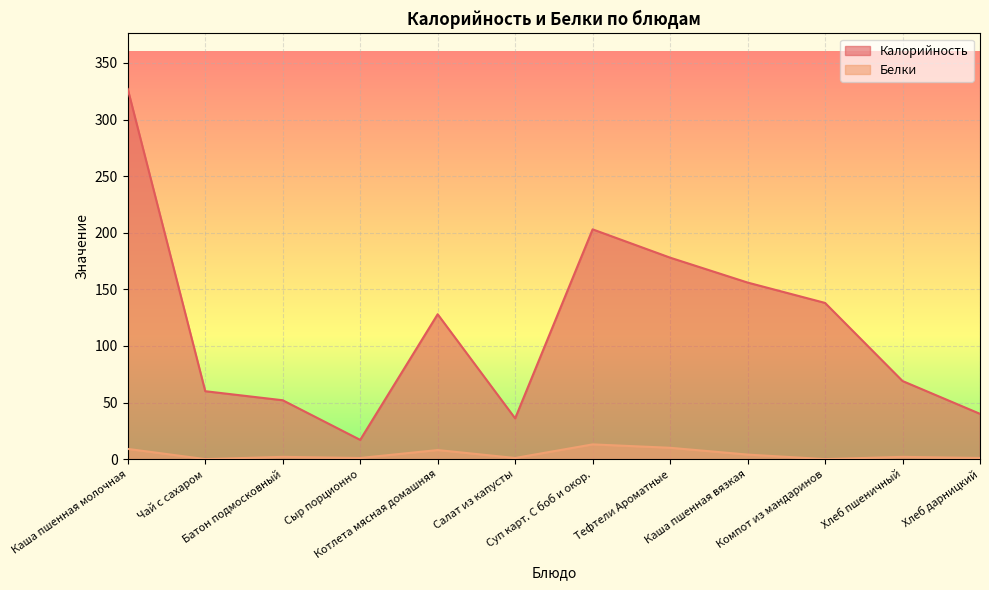

At which category does Калорийность reach its first local valley?

Сыр порционно